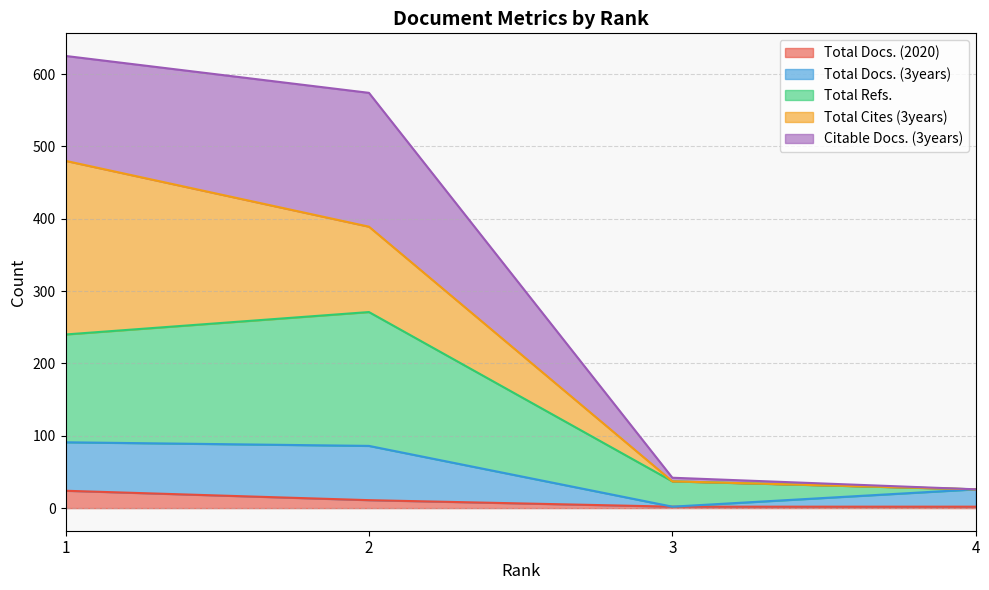

True or false: Total Refs. and Total Docs. (3years) intersect in this chart.

False